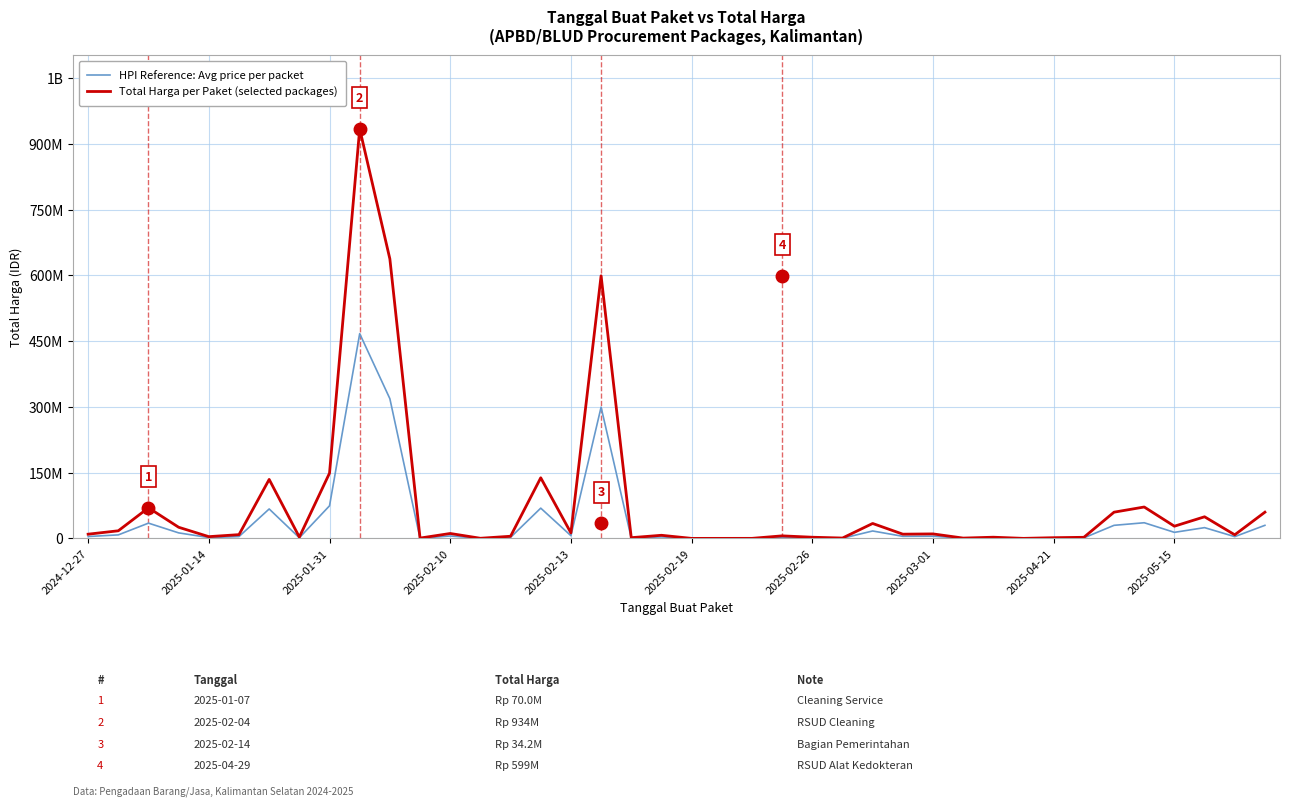

List the series in order of their overall mean, lowest first.

HPI Reference: Avg price per packet, Total Harga per Paket (selected packages)